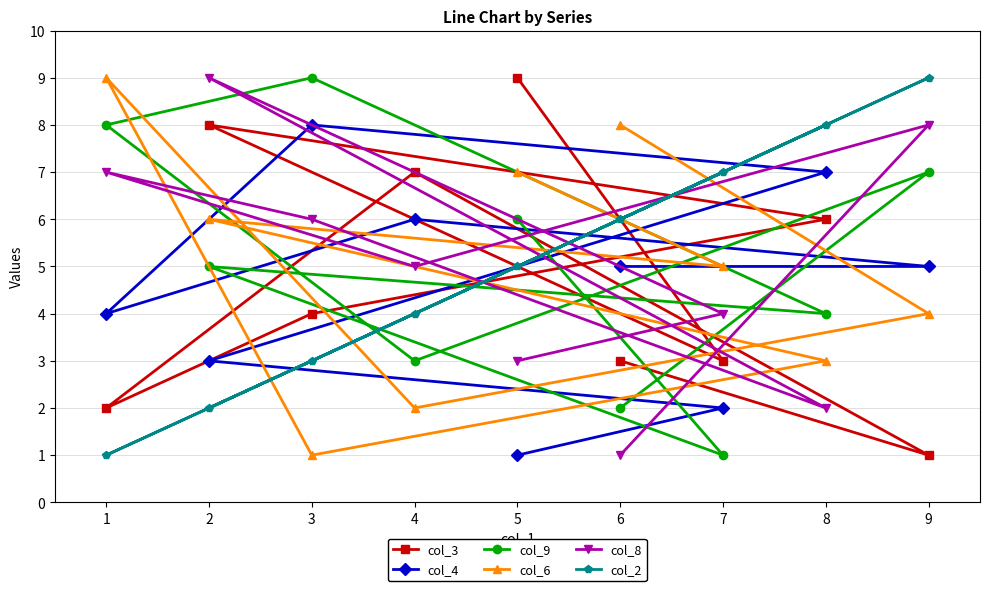

At how many categories does at least one series exceed 7?

7